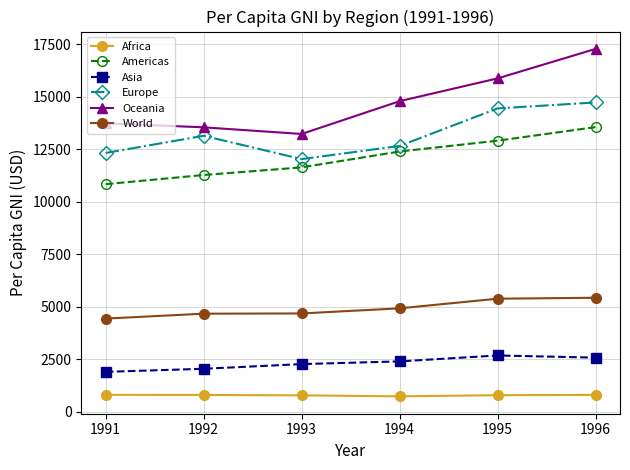

What is the total value across all series at 1991?

44086.1